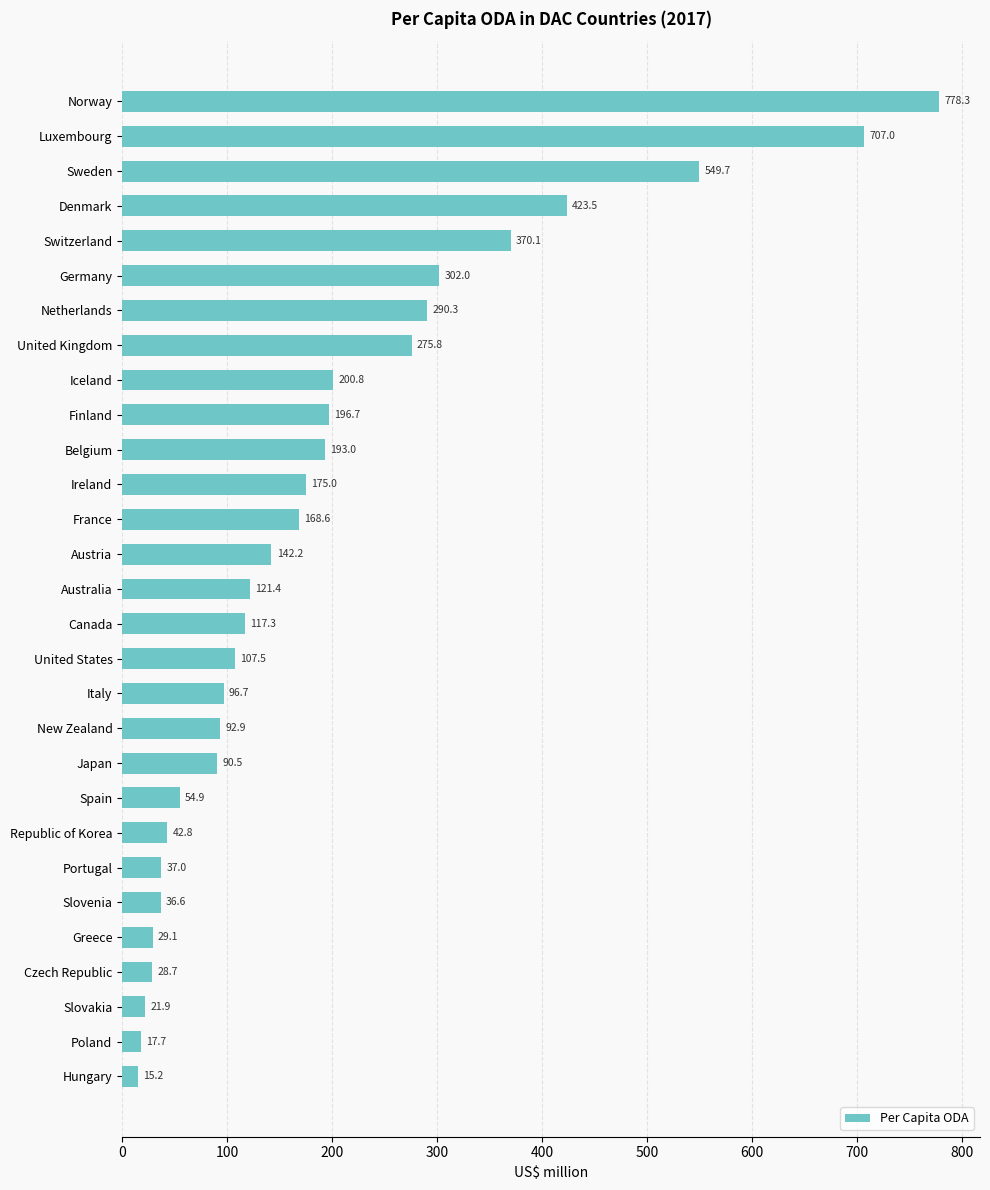

How many categories are shown in the chart?

29